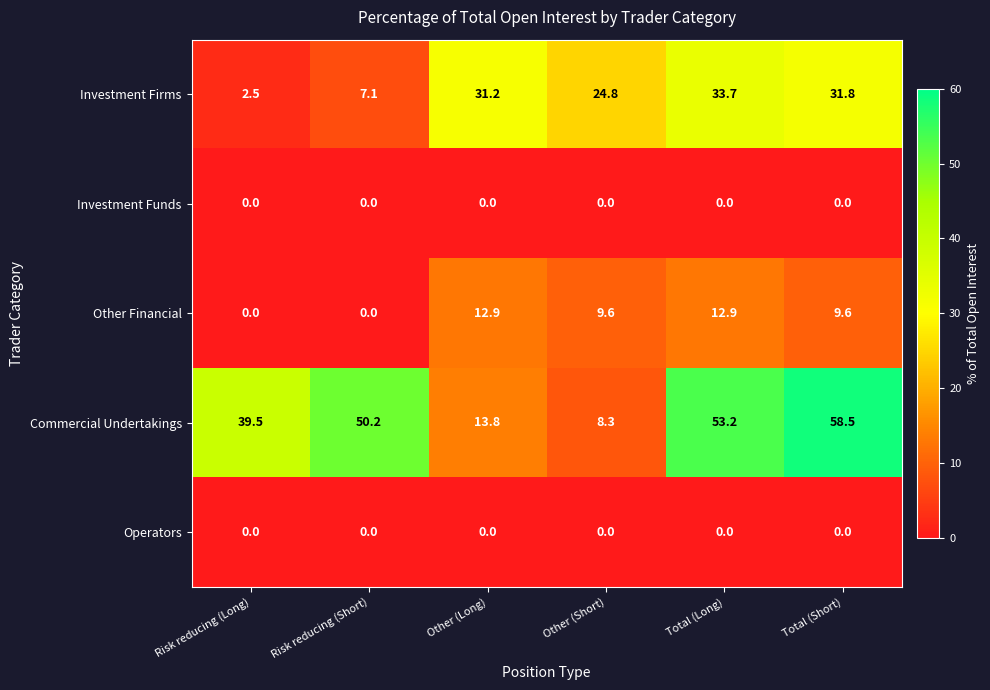

Reading left to right, what are all the values shown in this chart?

Investment Firms: 2.5	7.1	31.2	24.8	33.7	31.8
Investment Funds: 0.0	0.0	0.0	0.0	0.0	0.0
Other Financial: 0.0	0.0	12.9	9.6	12.9	9.6
Commercial Undertakings: 39.5	50.2	13.8	8.3	53.2	58.5
Operators: 0.0	0.0	0.0	0.0	0.0	0.0